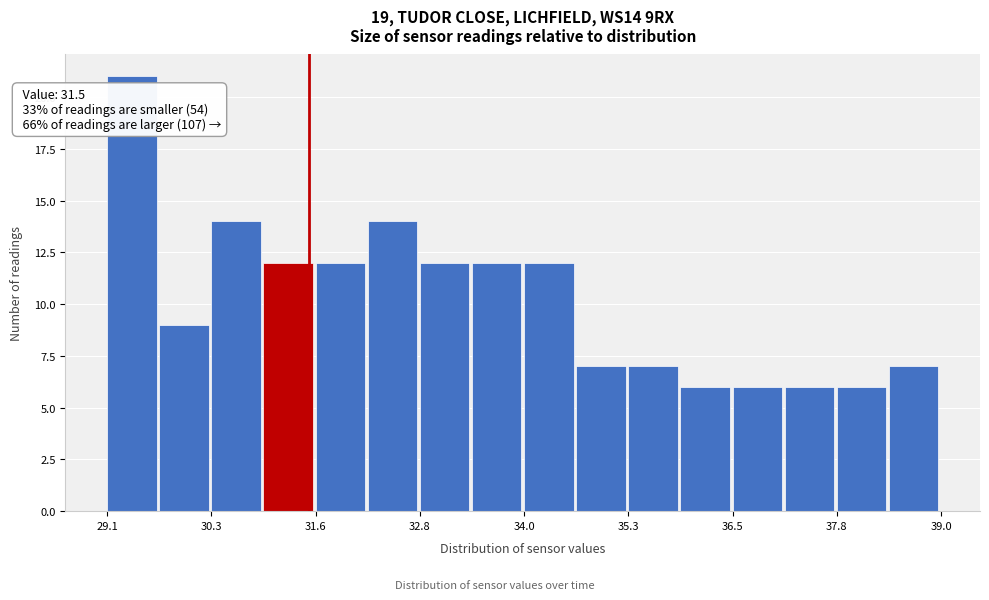

Around what value on the x-axis is the tallest bar? Give the approximate position of its centre, as read against the axis.

29.4